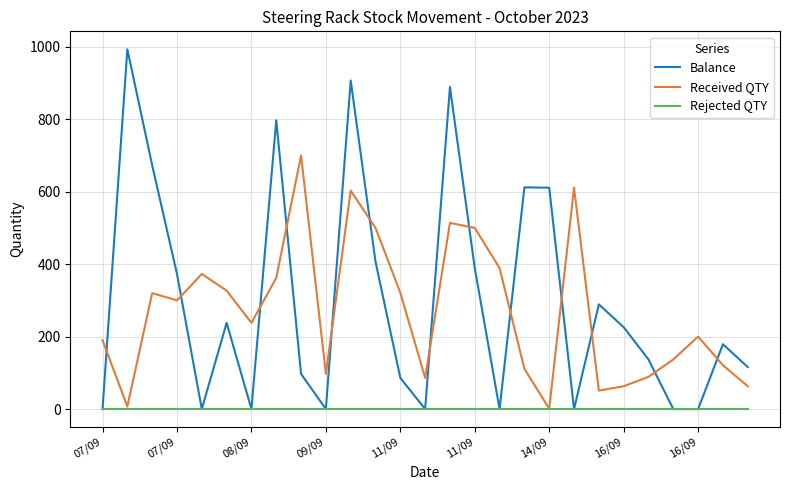

True or false: Balance has more than 0 points higher than both neighbors.

True